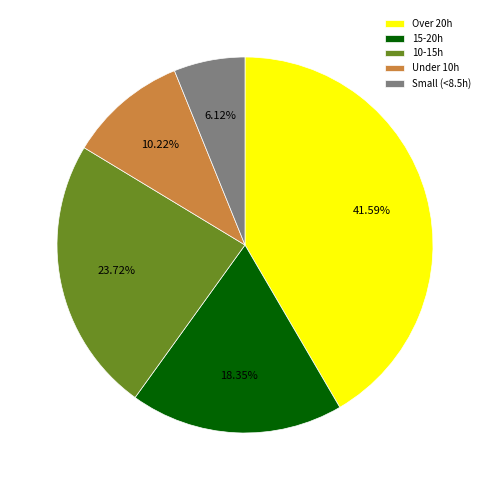

To the nearest percent, what is the difference between the largest and smallest slice percentages?

35%